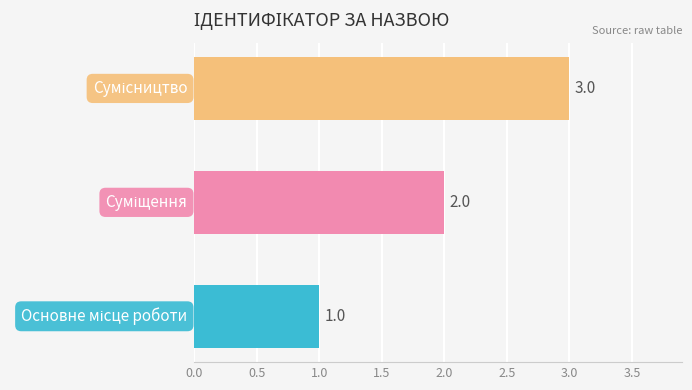

What is the sum of all values?

6